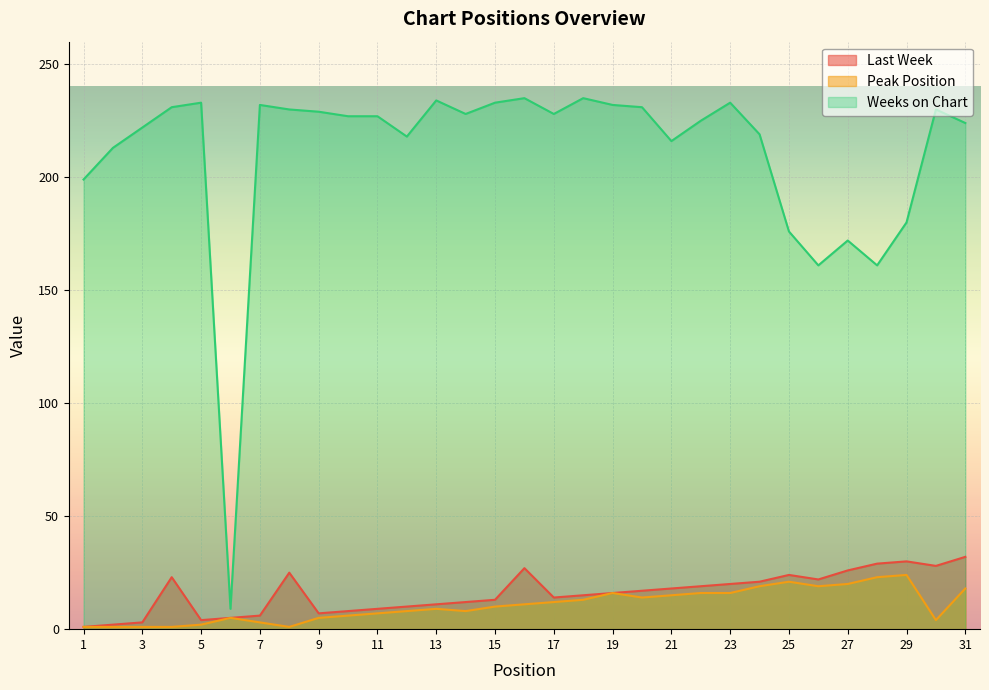

At which label does Weeks on Chart reach its peak?

16